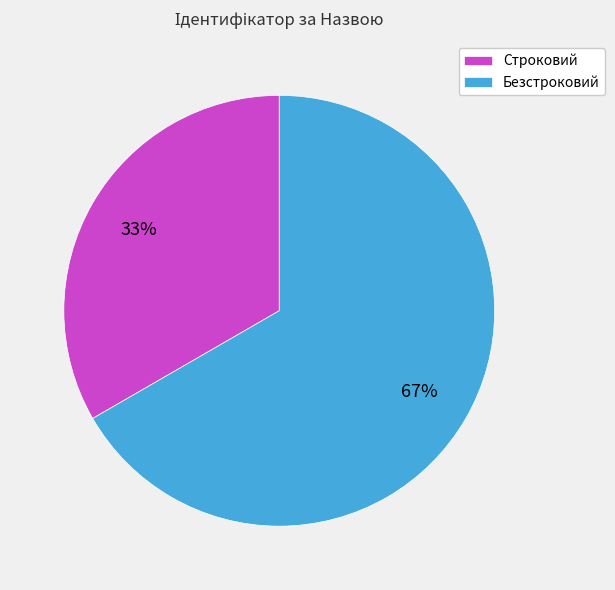

Do Безстроковий and Строковий together represent more than half of the pie?

Yes